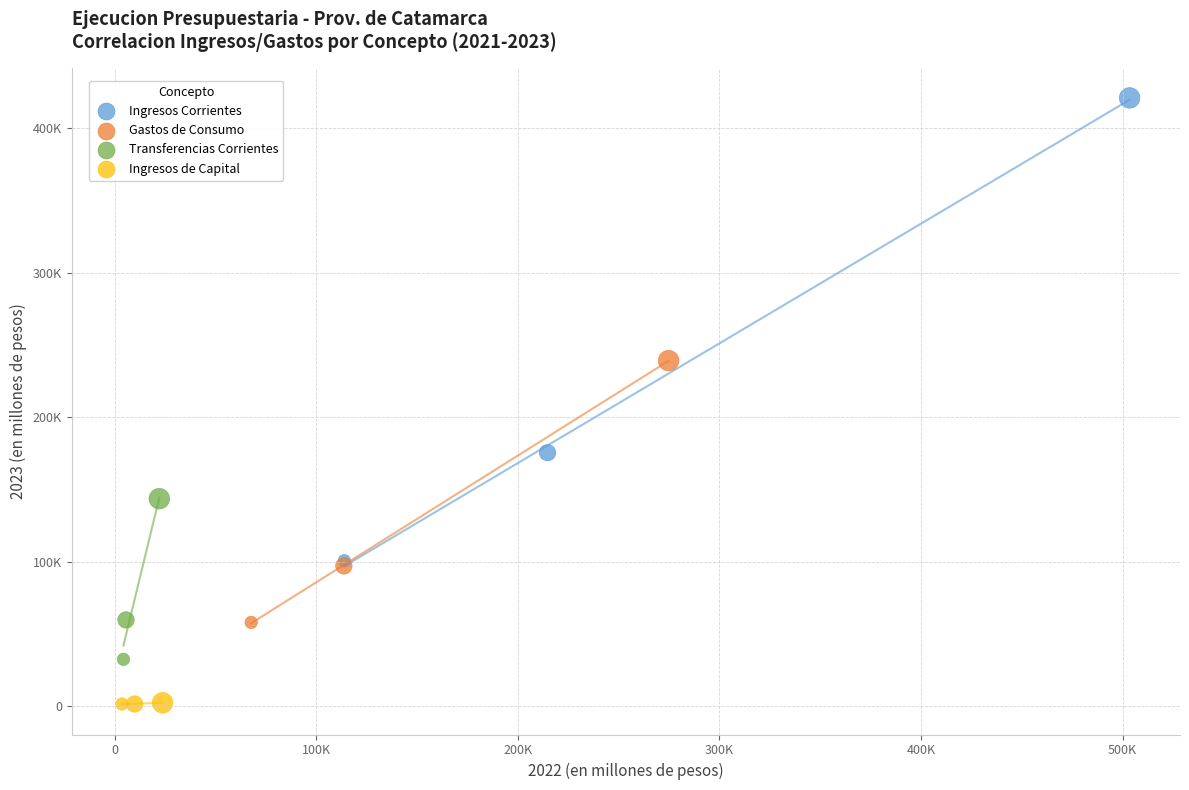

Which series has the widest spread of Y values?

Ingresos Corrientes